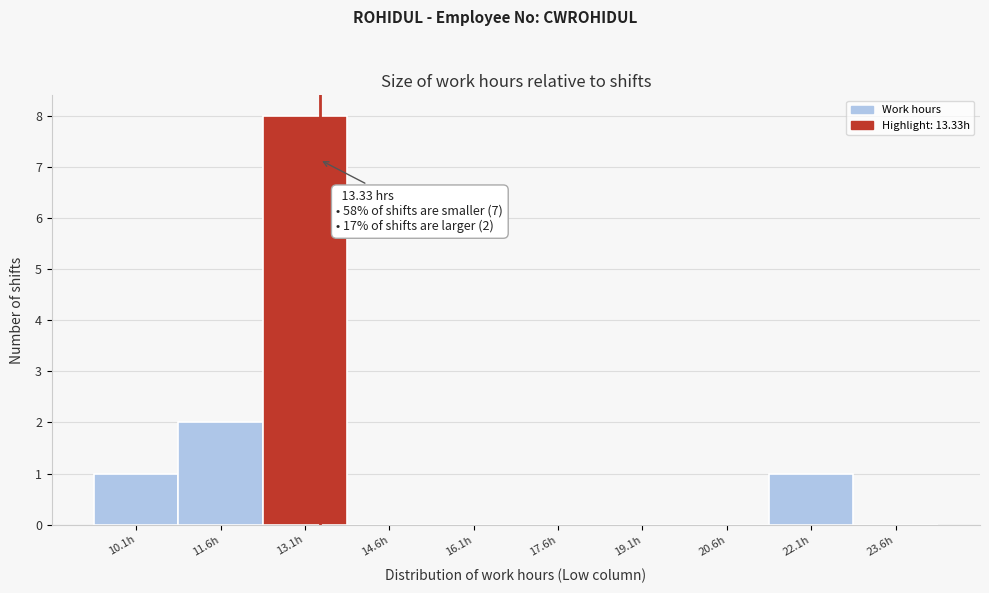

Over which range of the x-axis is the bar tallest?

12.32 to 13.82